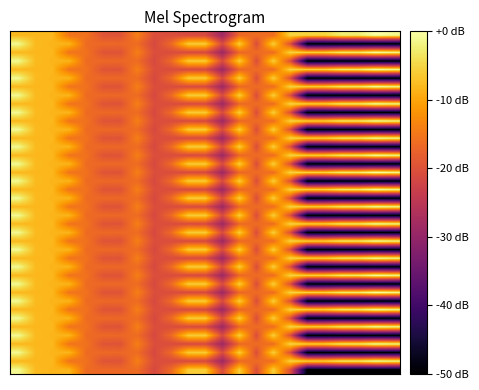

How many distinct data groups are displayed?

40